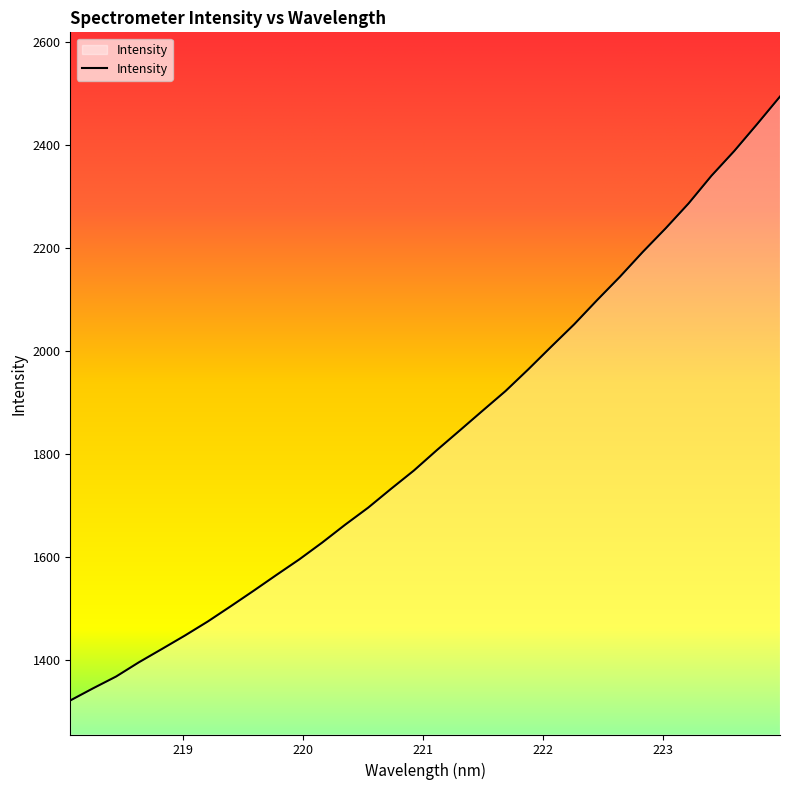

Does the chart have visible grid lines?

No